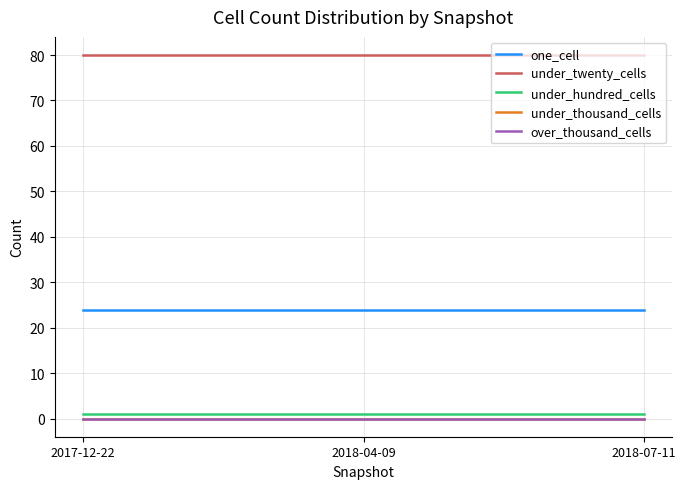

True or false: one_cell has a value of 24 at 2018-07-11.

True